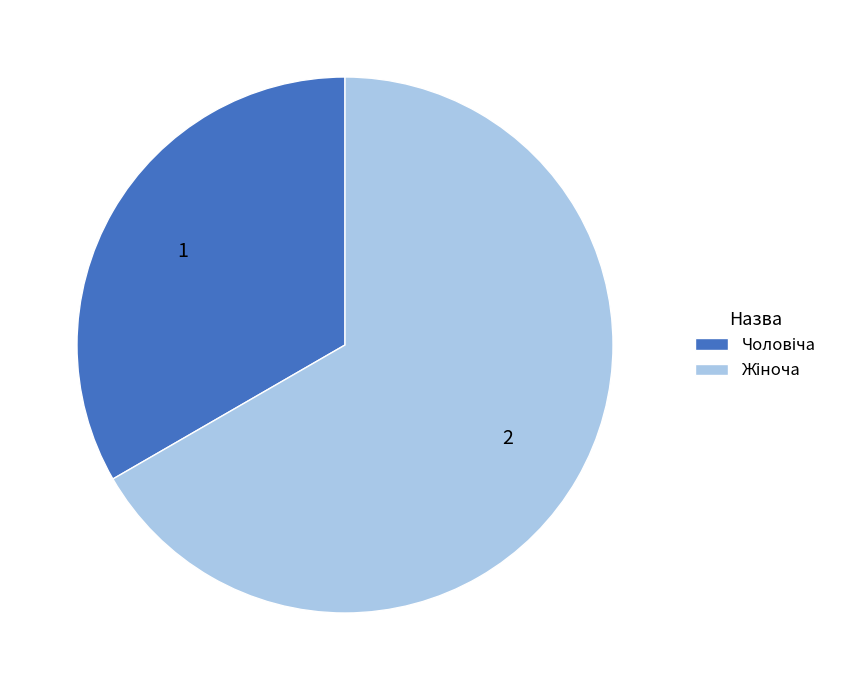

Is there any slice that represents more than half of the pie?

Yes